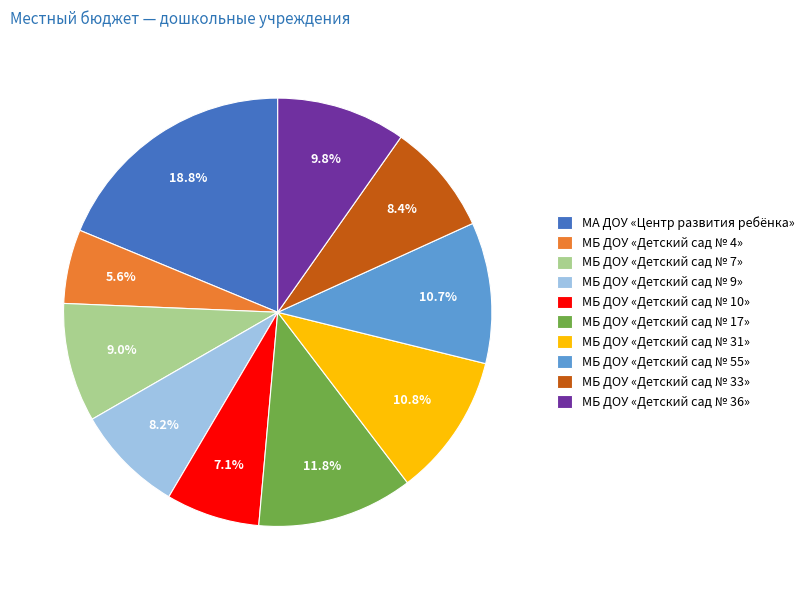

Is there a majority slice in this chart?

No